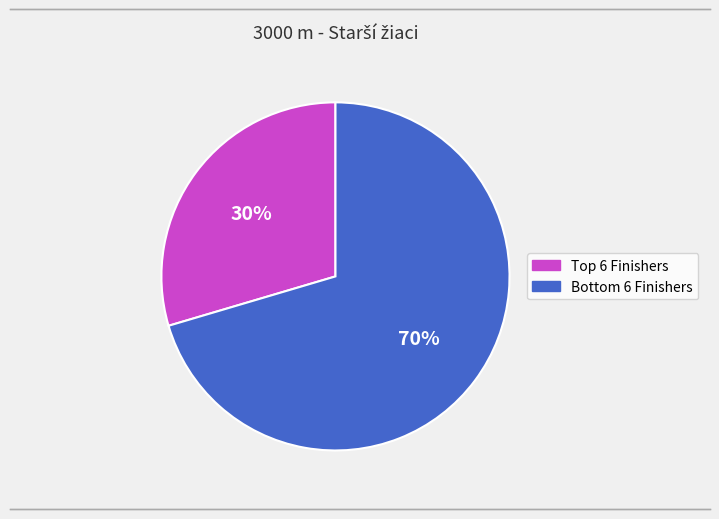

Is there a majority slice in this chart?

Yes